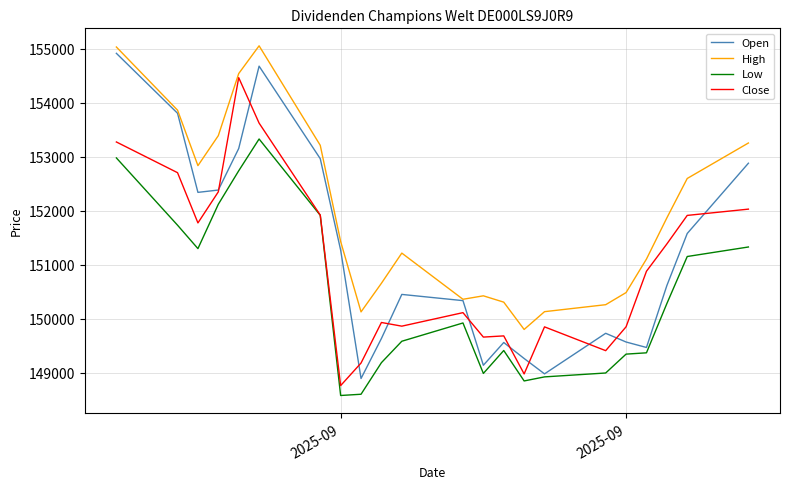

Which series has the widest spread of values?

Open